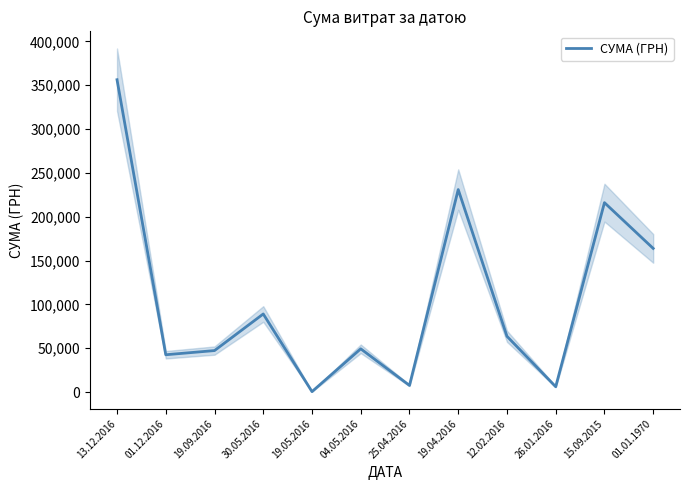

What is the change in value from 25.04.2016 to 12.02.2016?

+56066.1